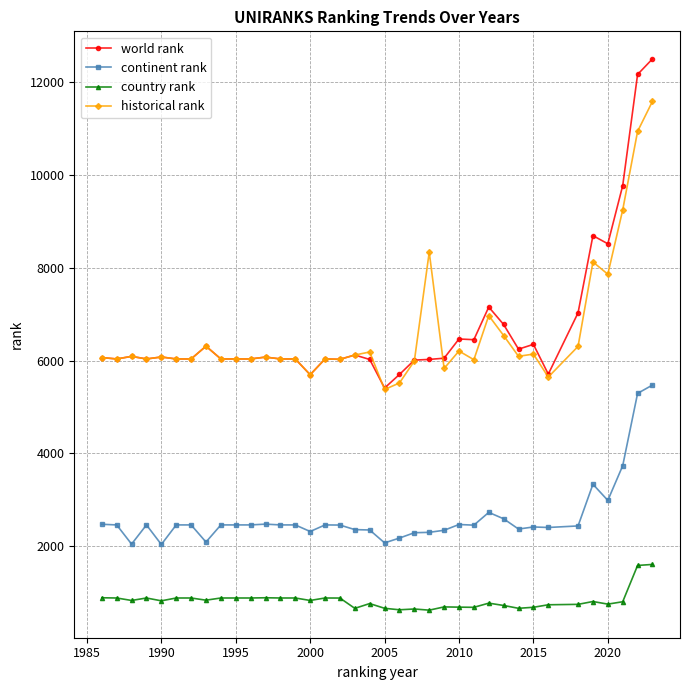

What is the highest value of the country rank series?

1608.0